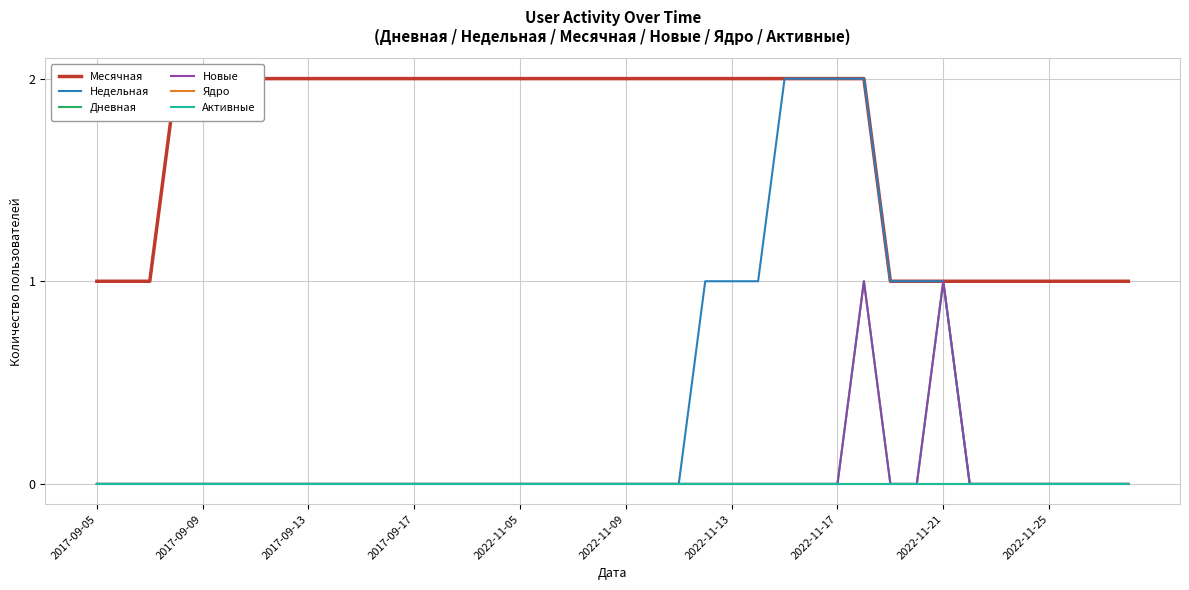

What position from the left is 2022-11-17?

8